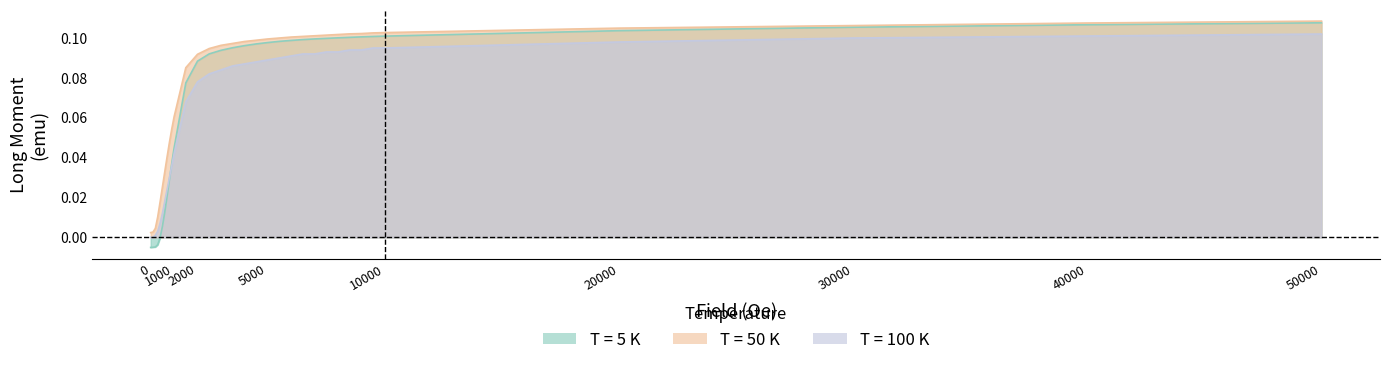

What are all the series names shown in the legend?

5K, 50K, 100K